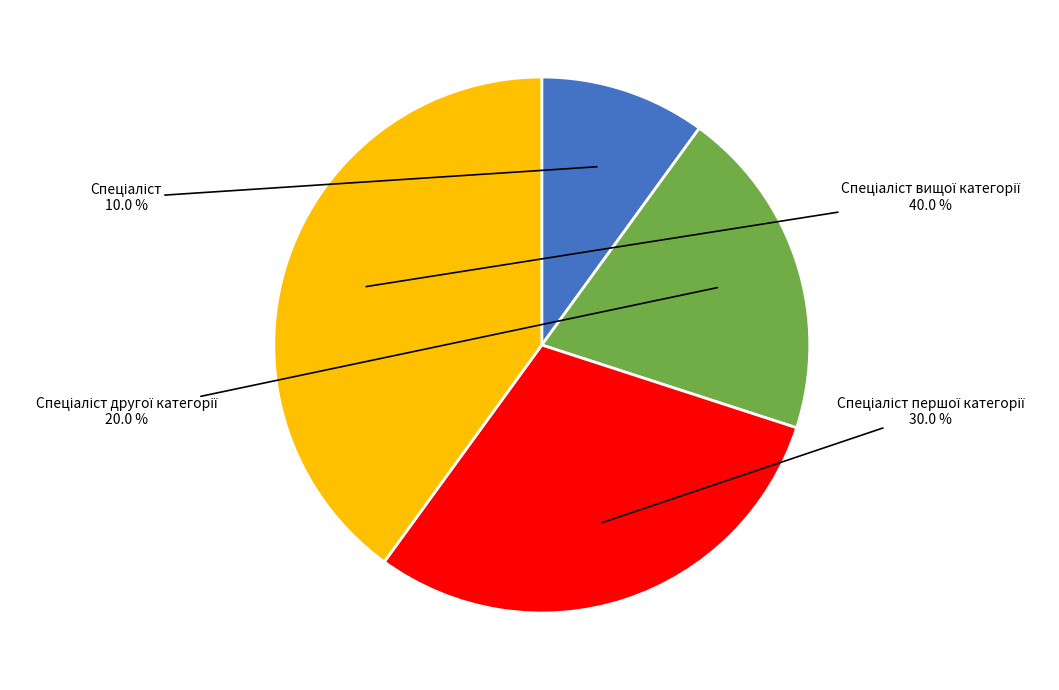

Does any single category account for the majority?

No